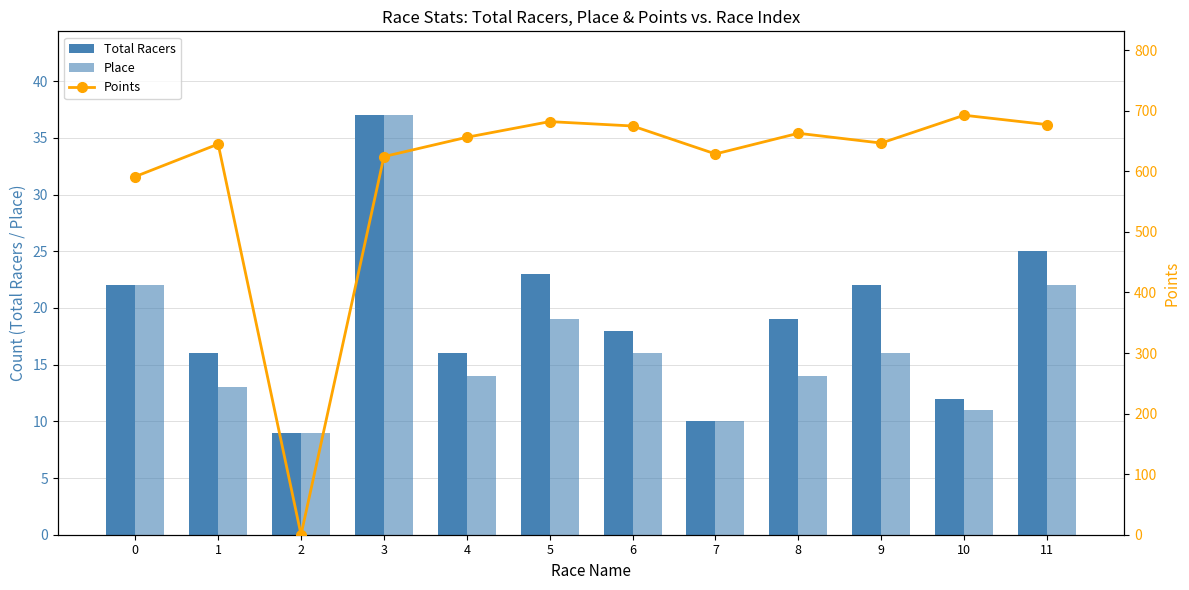

Reading left to right, what are all the values shown in this chart?

Total Racers: 22.0	16.0	9.0	37.0	16.0	23.0	18.0	10.0	19.0	22.0	12.0	25.0
Place: 22.0	13.0	9.0	37.0	14.0	19.0	16.0	10.0	14.0	16.0	11.0	22.0
Points: 591.4	645.0	0.0	624.4	656.2	682.1	674.9	628.7	662.9	646.7	692.6	677.2